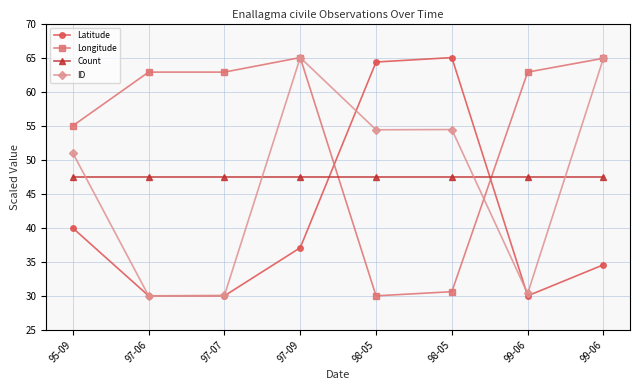

Is the value of ID at 99-06 greater than the value of Count at 97-06?

No